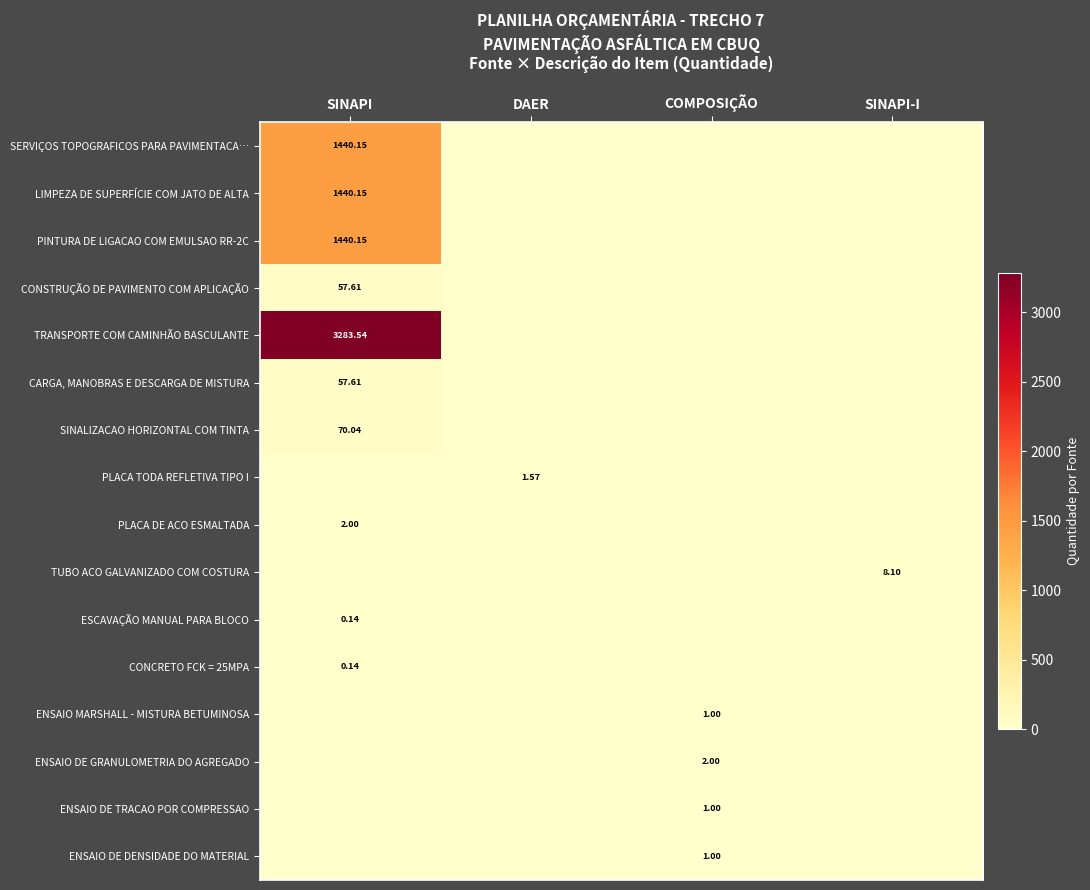

The PLACA DE ACO ESMALTADA series shows 0.0 at COMPOSIÇÃO. True or false?

True